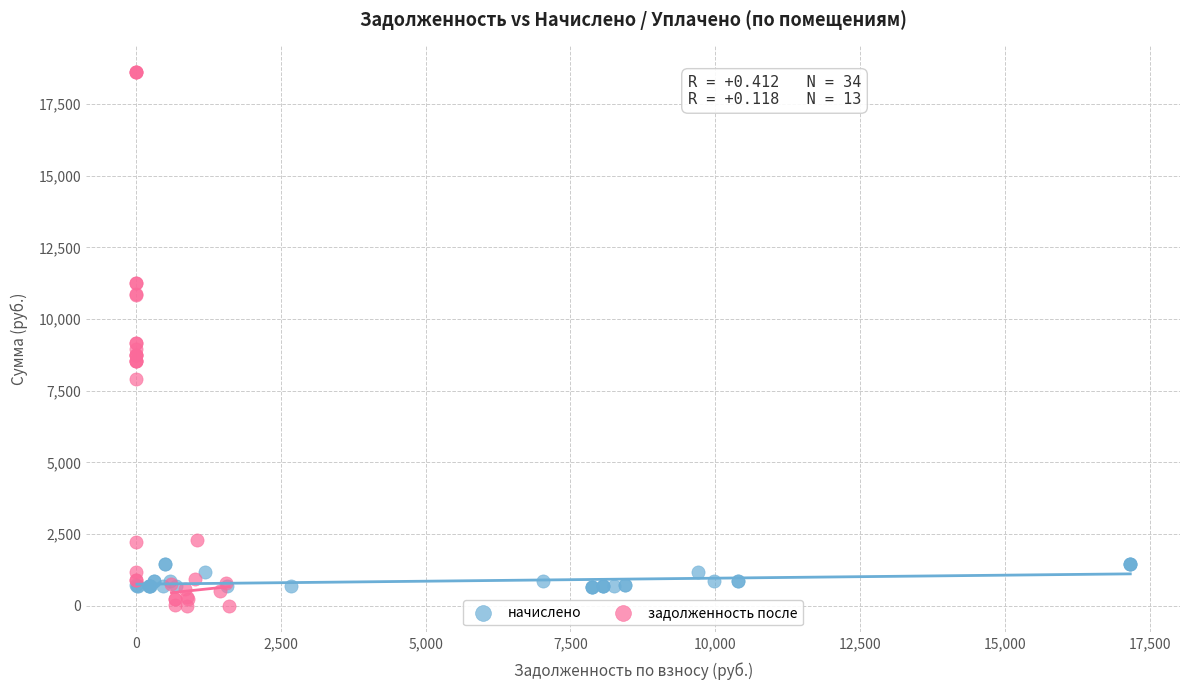

Which series has the largest Y range (max minus min)?

задолженность после